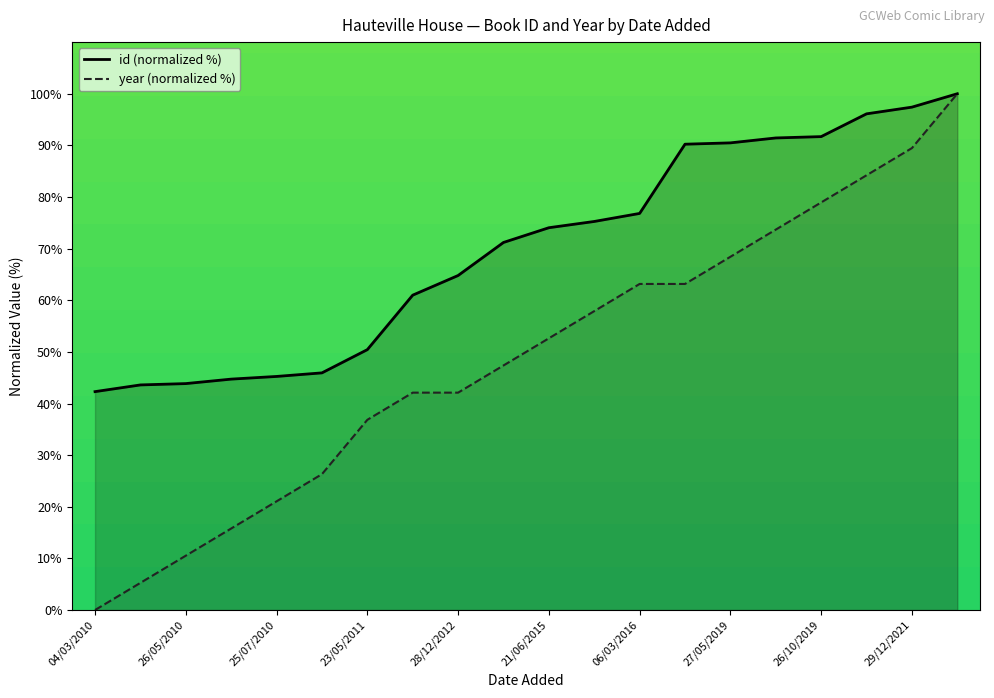

What is the difference between the maximum and minimum values in the year (normalized %) series?

100.0